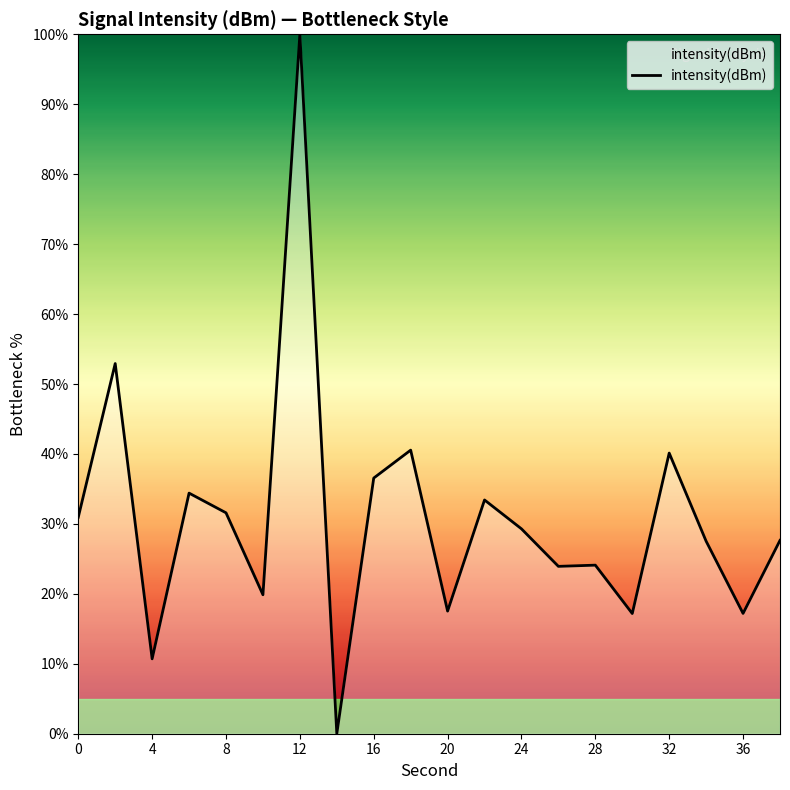

What is the greatest value displayed?

100.0